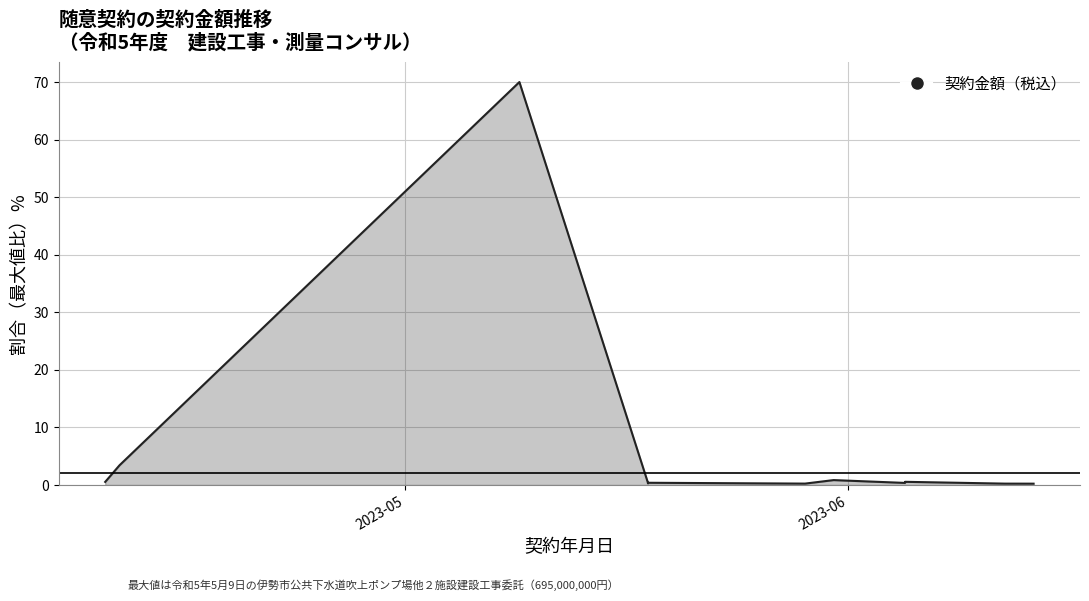

Rank the categories by value from lowest to highest.

2023-06-14, 2023-06-12, 2023-05-29, 2023-05-18, 2023-06-05, 2023-05-18, 2023-05-18, 2023-04-10, 2023-06-05, 2023-05-31, 2023-04-11, 2023-05-09